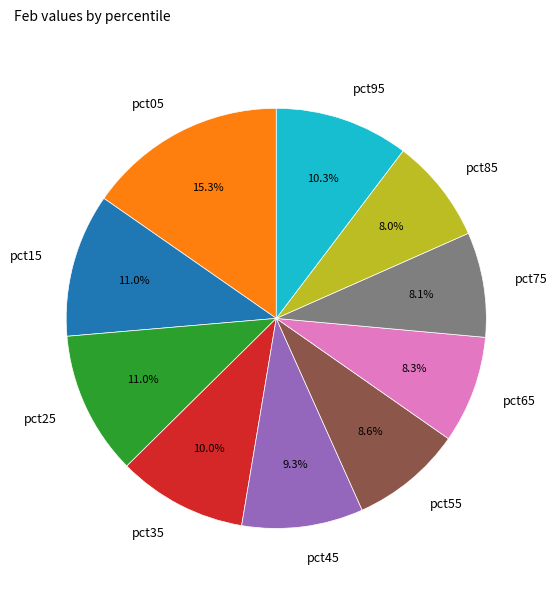

The pct45 slice represents 9% of the pie. True or false?

True